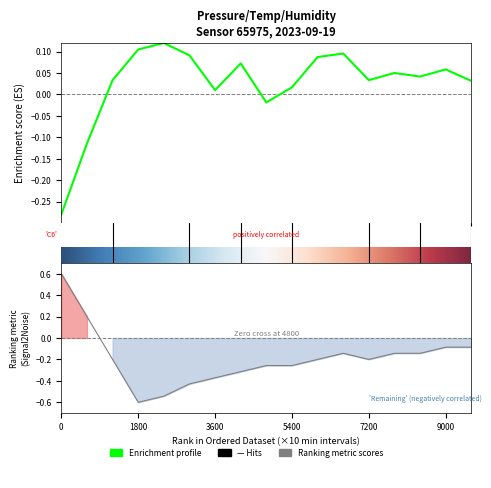

How many data points does each series have?

17